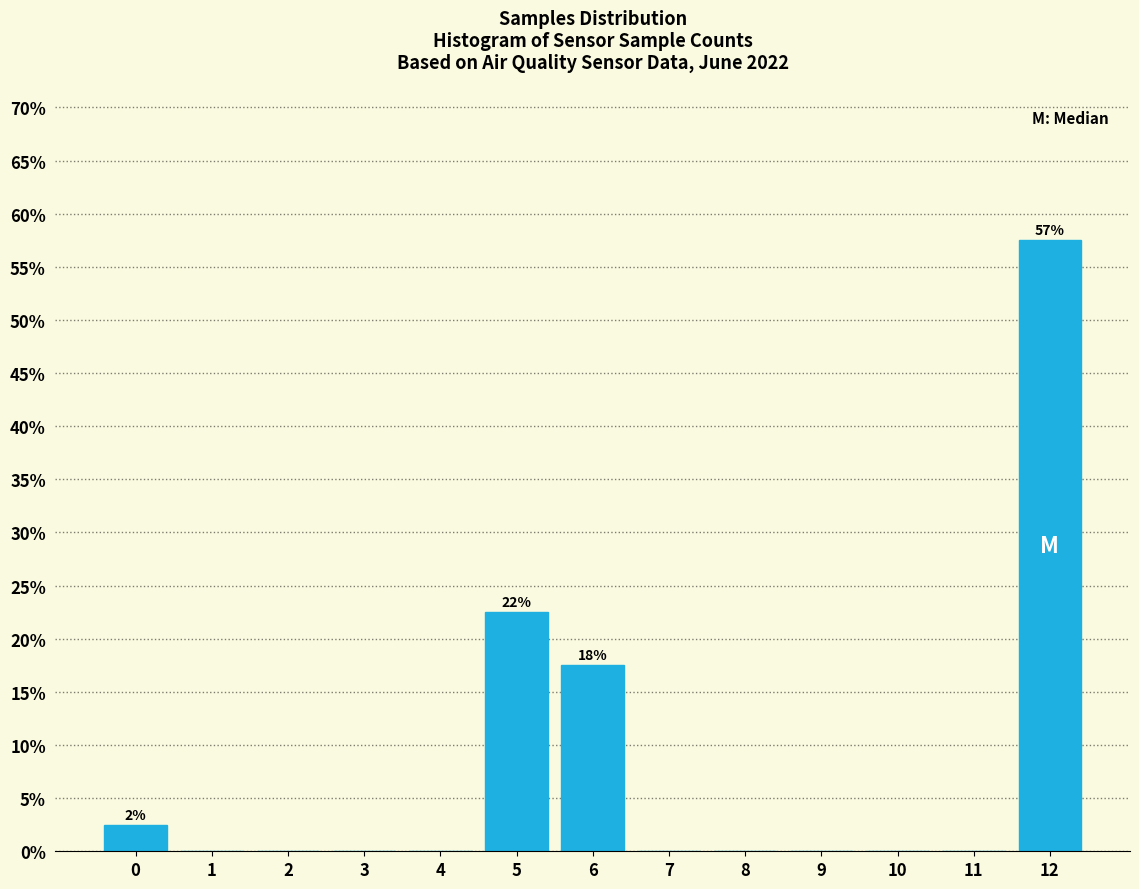

What is the change in value from 4 to 12?

+57.5